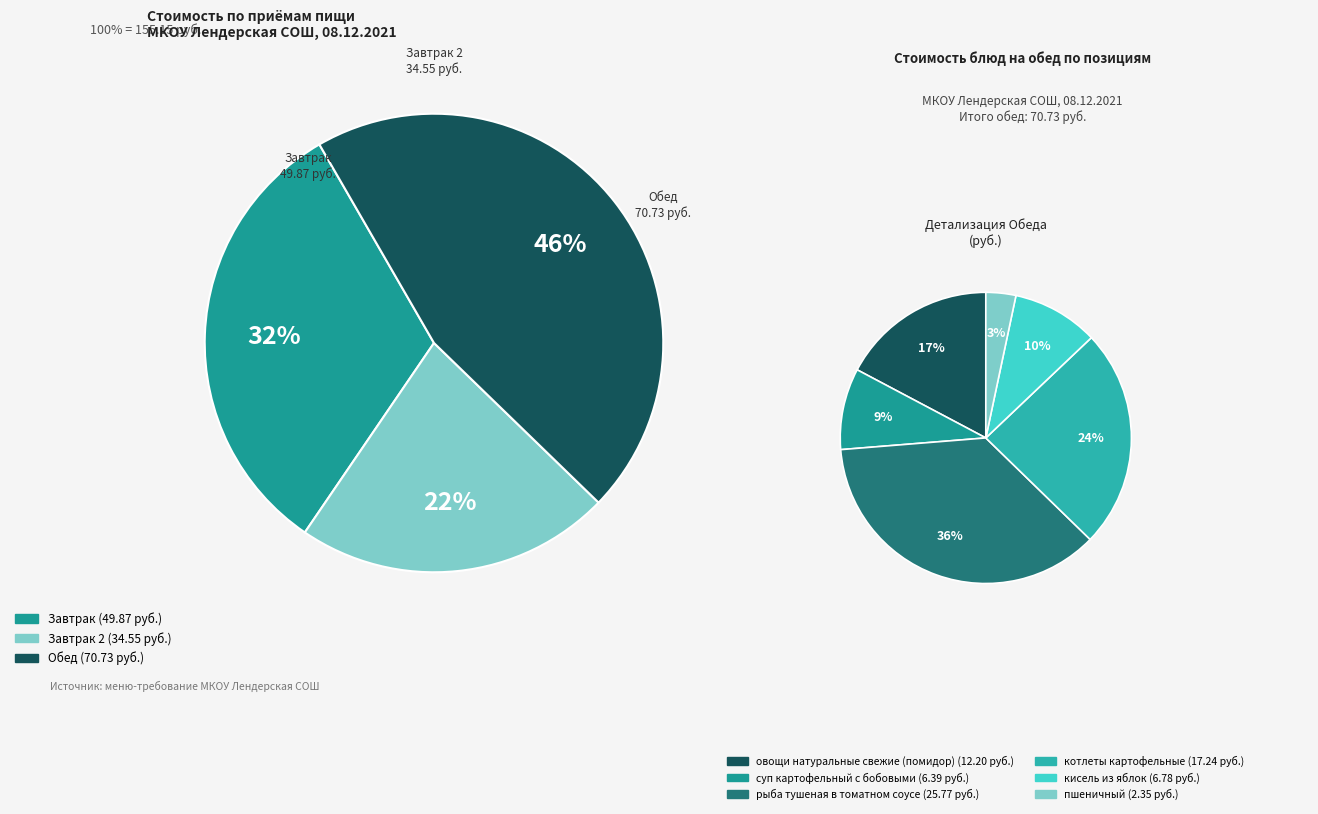

Is апельсин the majority of the pie?

No